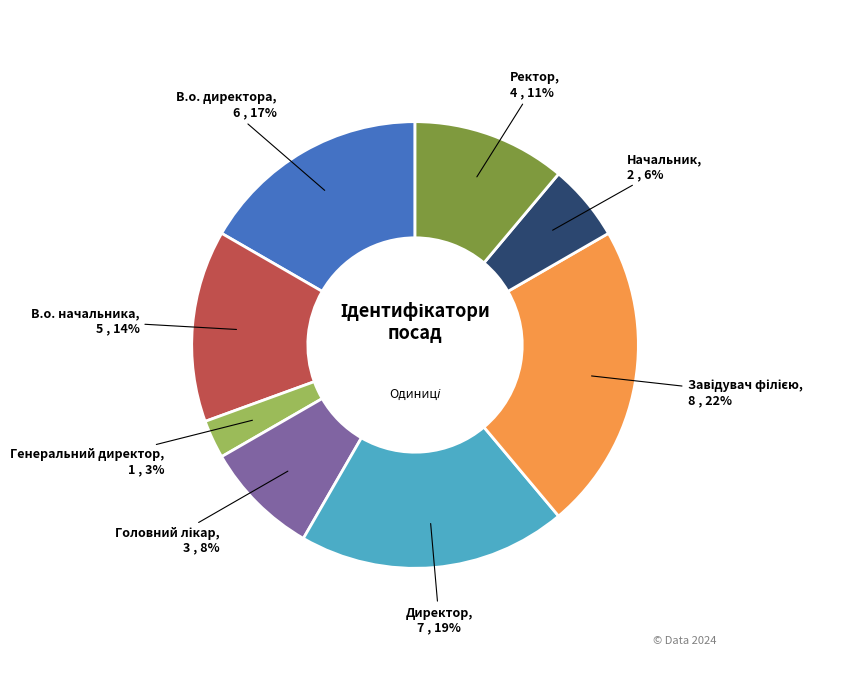

How many slices are in this pie chart?

8